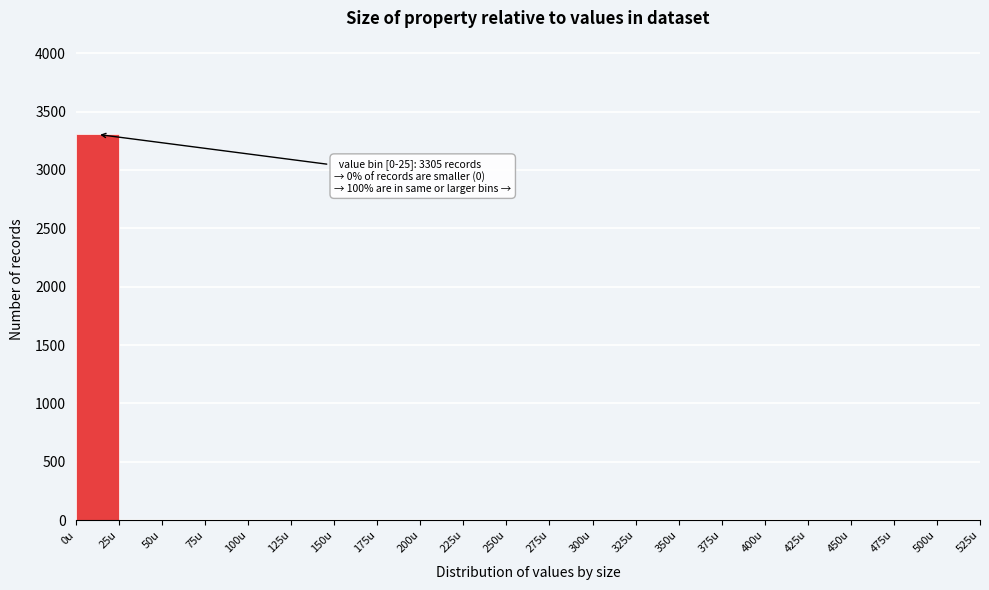

Which range on the x-axis has the tallest bar?

0 to 25